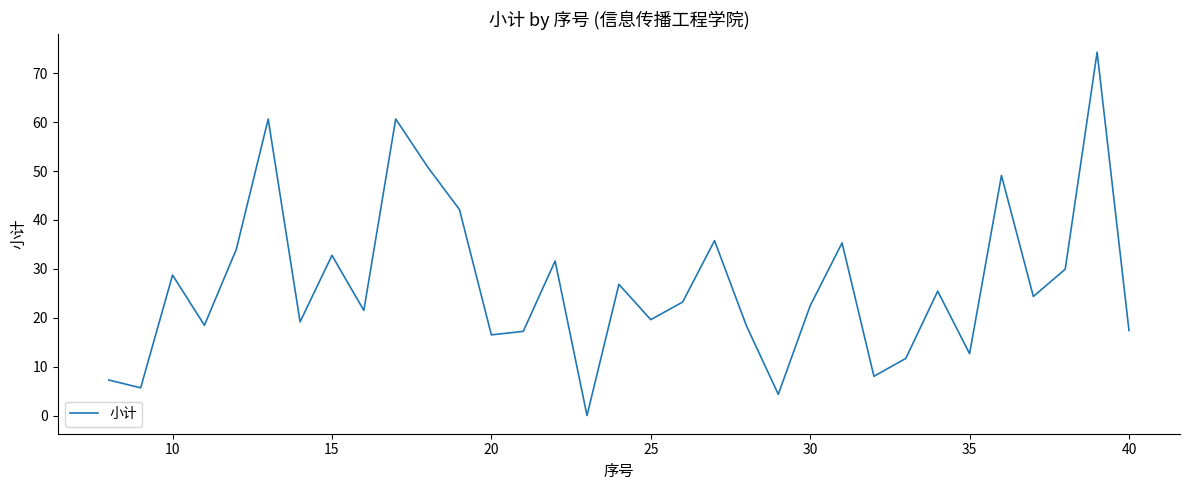

What is the greatest value displayed?

74.3